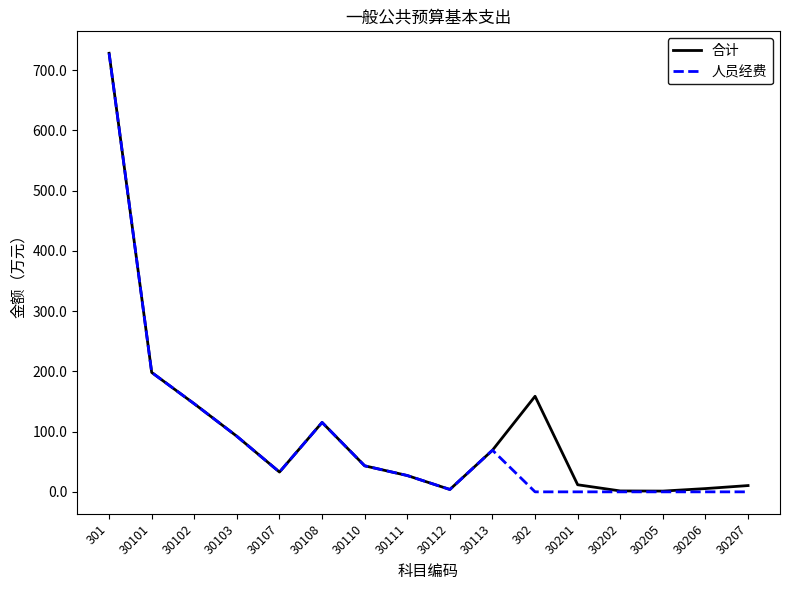

Between 30101 and 302, which series saw the biggest shift?

人员经费